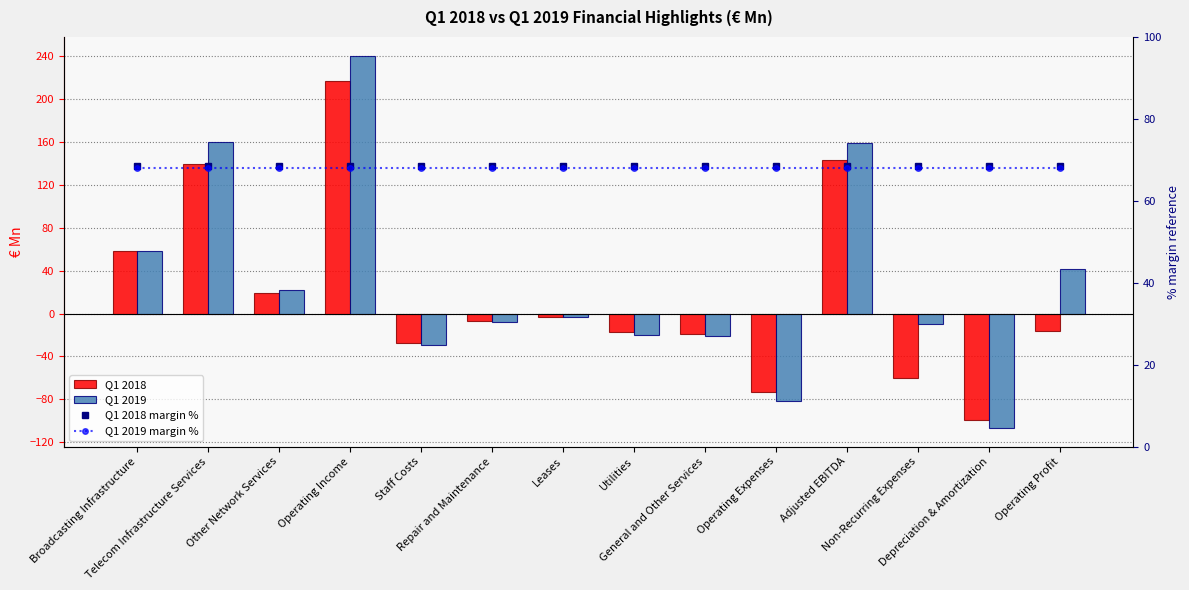

What is the label of the 12th bar from the left?

Non-Recurring Expenses